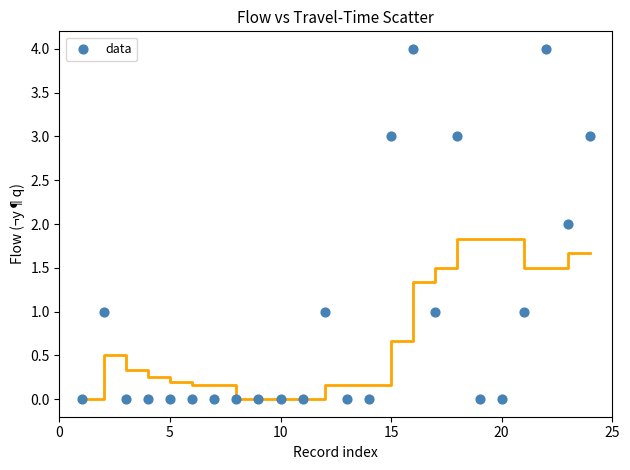

What is the range of Y values (max minus min)?

4